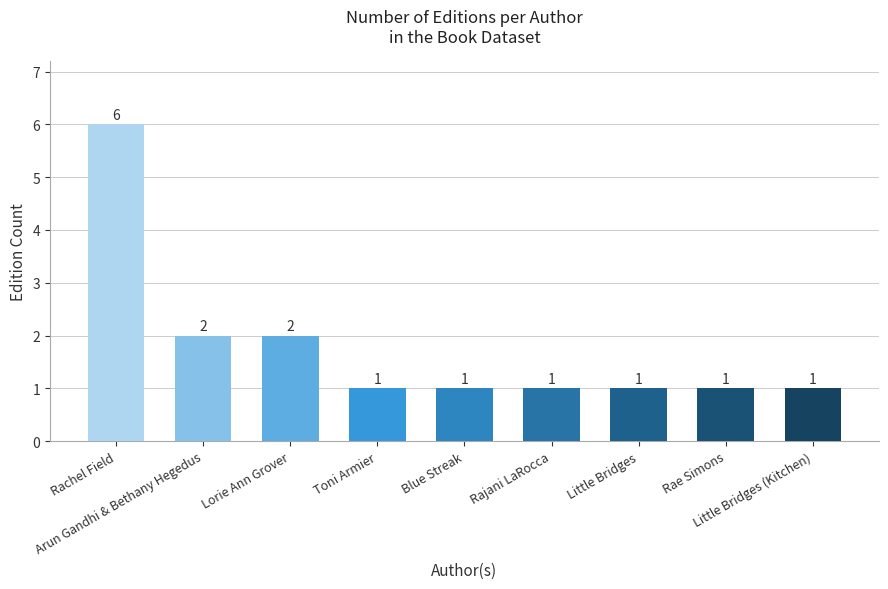

How many series are shown in this chart?

1